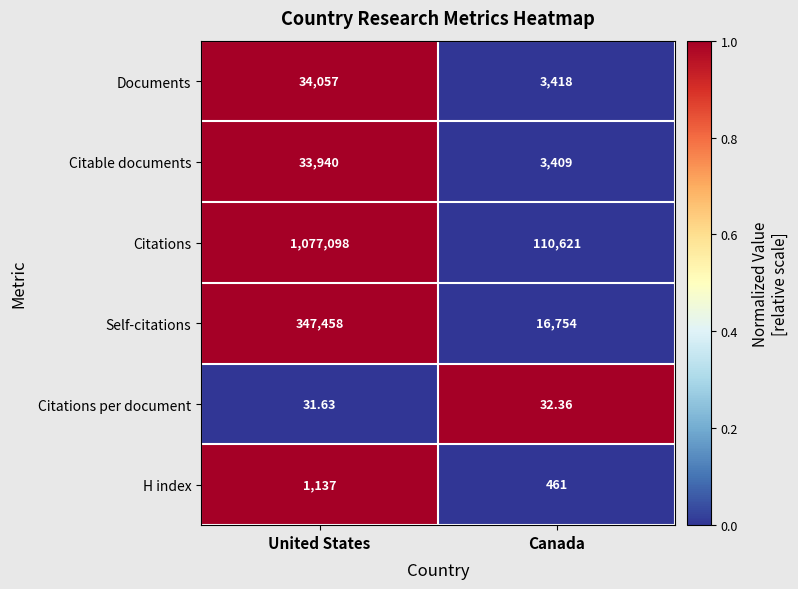

At which category is the sum across all series the highest?

United States